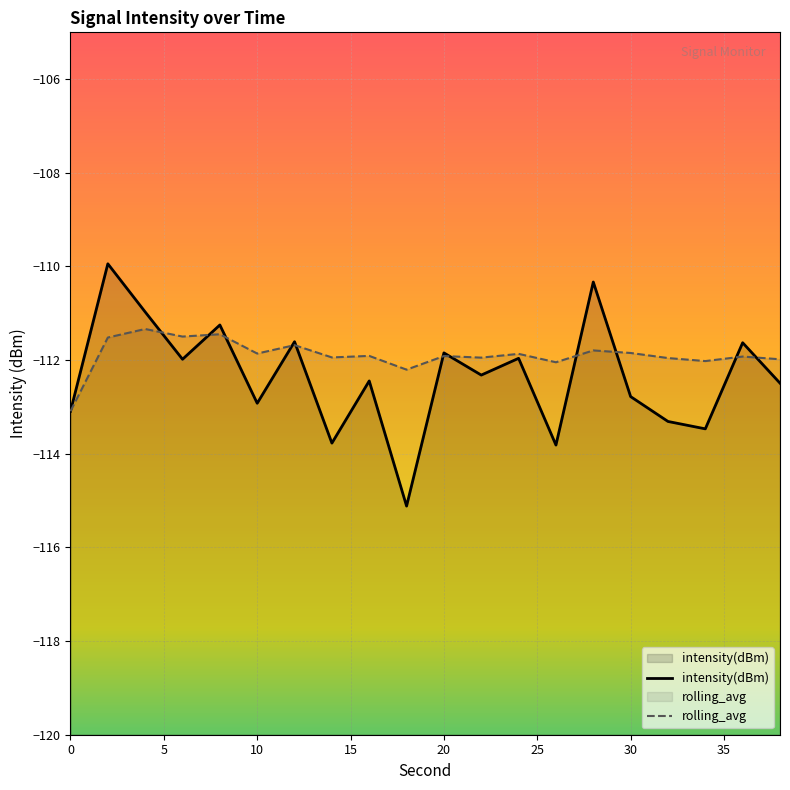

Reading left to right, transcribe all the data shown in this chart.

intensity(dBm): -113.1	-109.9	-111.0	-112.0	-111.2	-112.9	-111.6	-113.8	-112.4	-115.1	-111.8	-112.3	-112.0	-113.8	-110.3	-112.8	-113.3	-113.5	-111.6	-112.5
rolling_avg: -113.1	-111.5	-111.3	-111.5	-111.4	-111.9	-111.7	-111.9	-111.9	-112.2	-111.9	-111.9	-111.9	-112.0	-111.8	-111.8	-112.0	-112.0	-111.9	-112.0